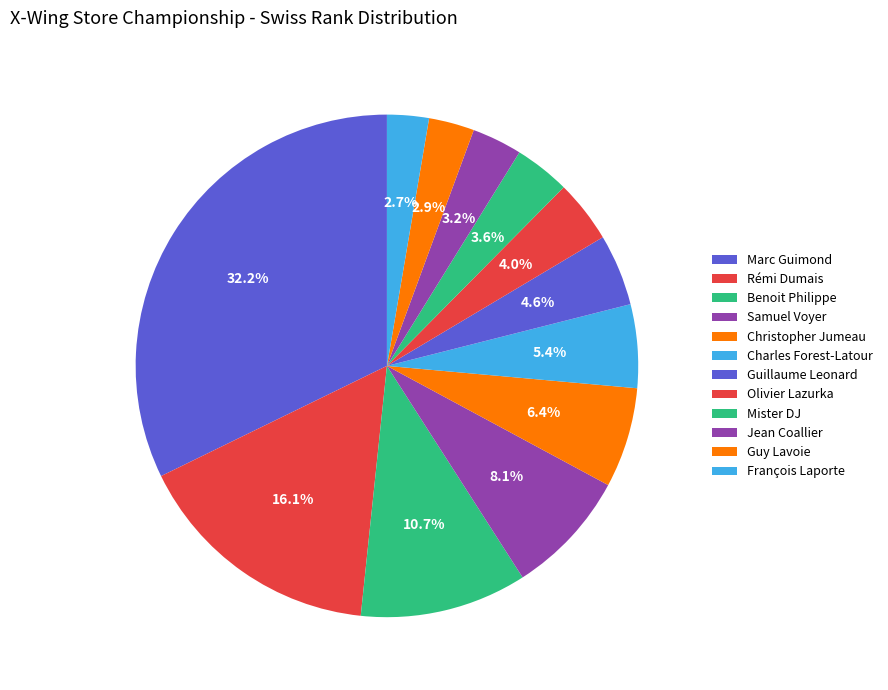

How many segments does this pie chart have?

12